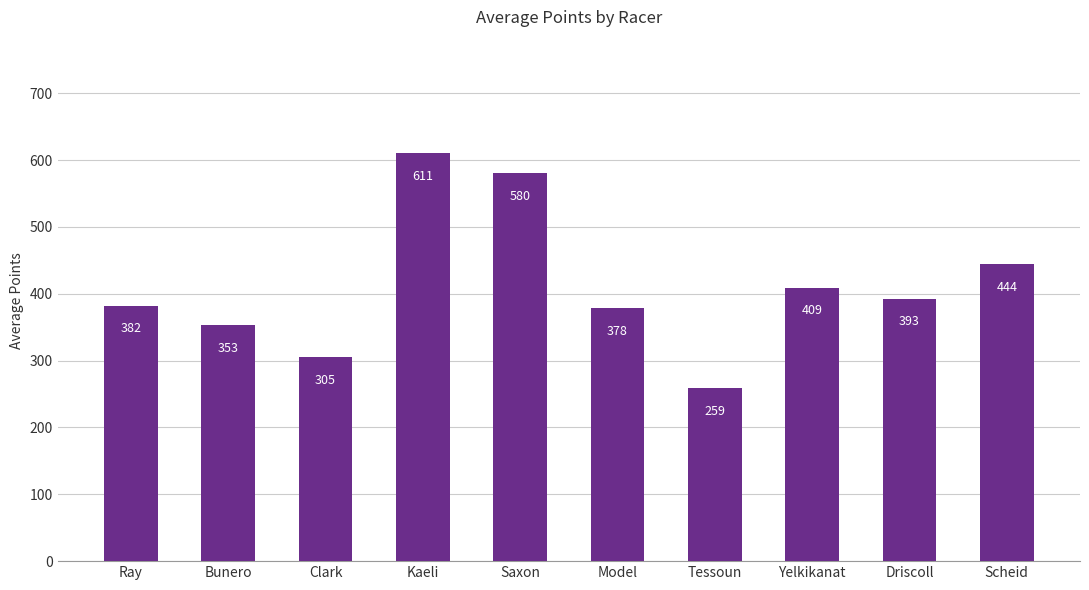

True or false: the data shows 189.0 at Clark.

False